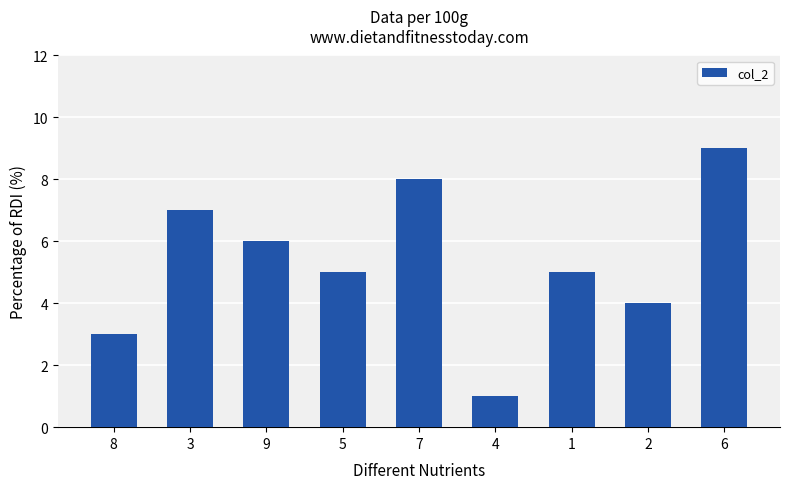

How many bars are there in total?

9